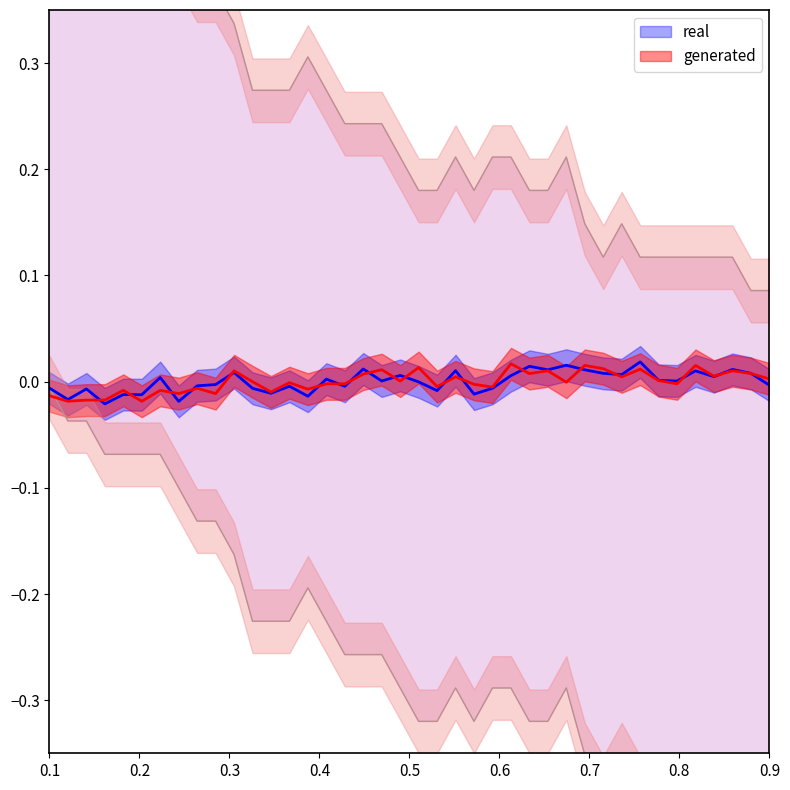

Does the chart have visible grid lines?

No